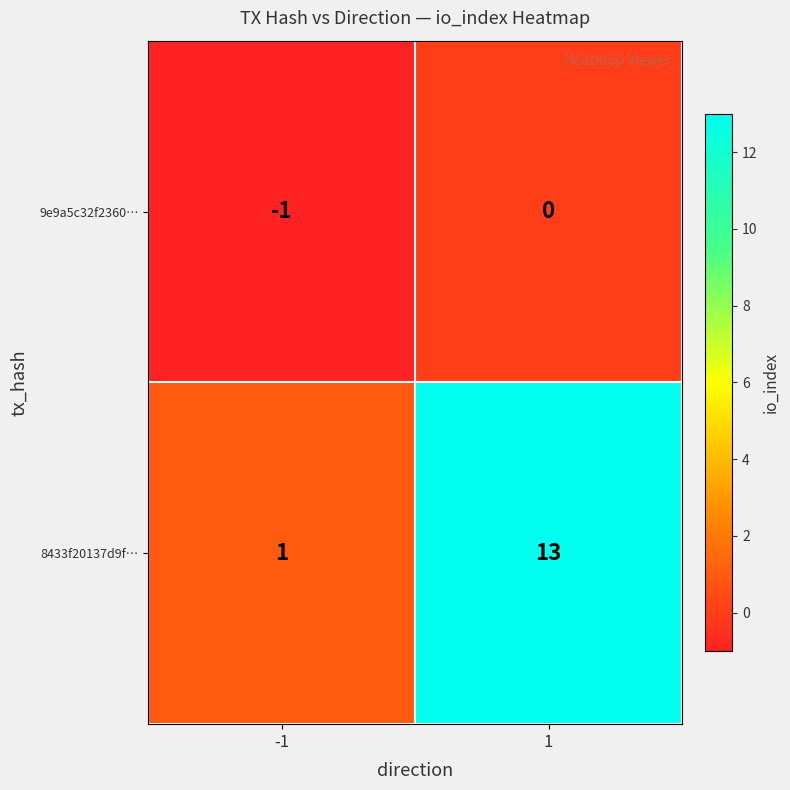

List the series in order of their peak value, lowest first.

9e9a5c32f2360…, 8433f20137d9f…